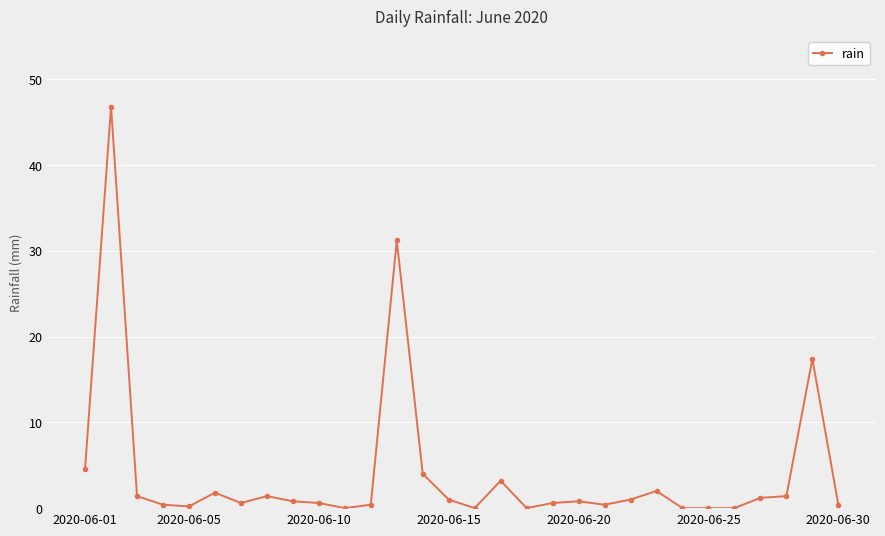

Count the number of data series in this chart.

1